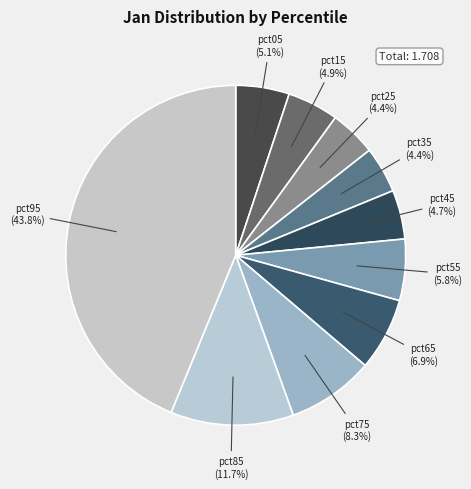

To the nearest percent, what is the combined percentage of pct75 and pct45?

13%